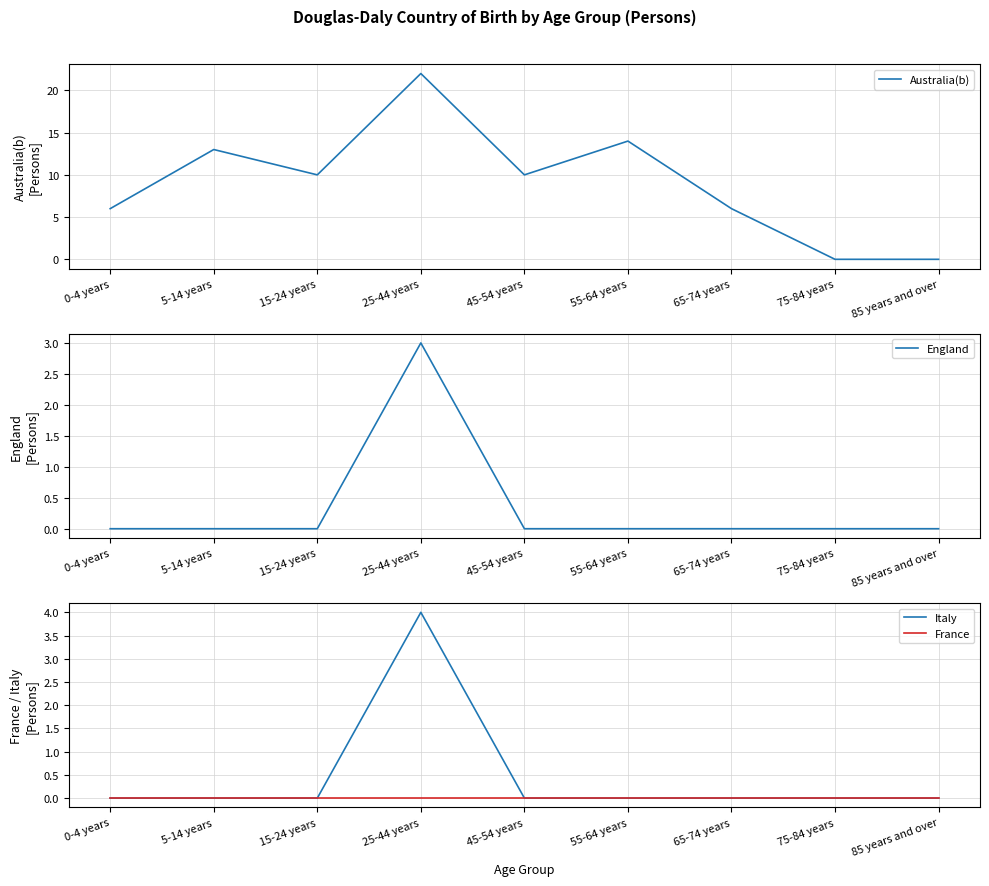

What are all the series names shown in the legend?

Australia(b), England, Italy, France